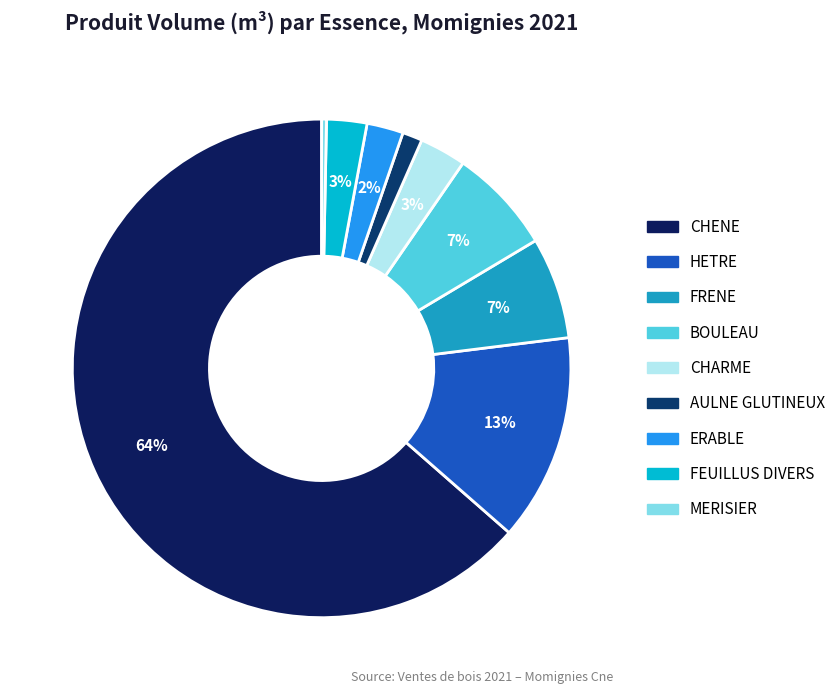

To the nearest percent, what is the difference between the CHENE and FRENE slice percentages?

57%